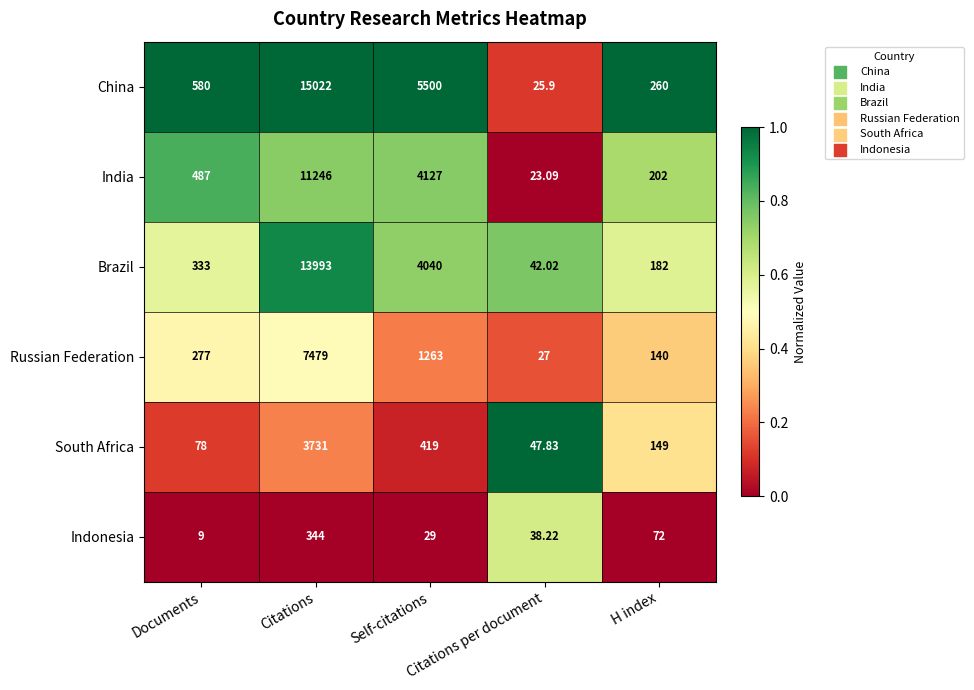

Rank the series by their maximum value, from highest to lowest.

China, Brazil, India, Russian Federation, South Africa, Indonesia